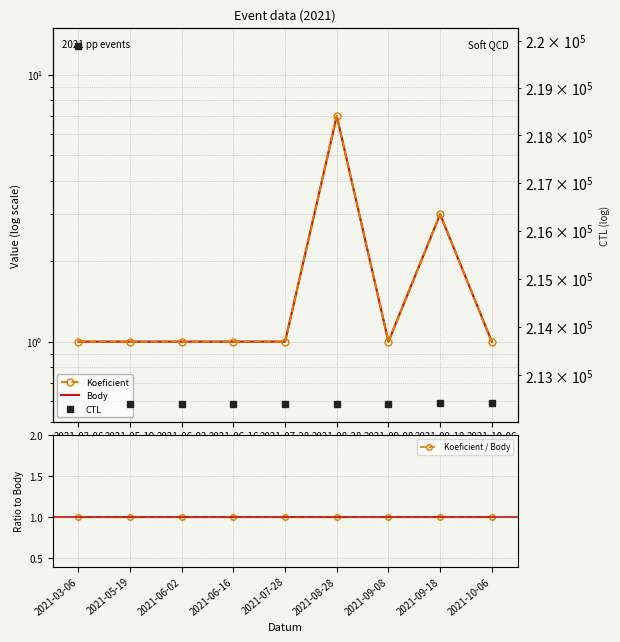

At which label does Koeficient reach its peak?

2021-08-28